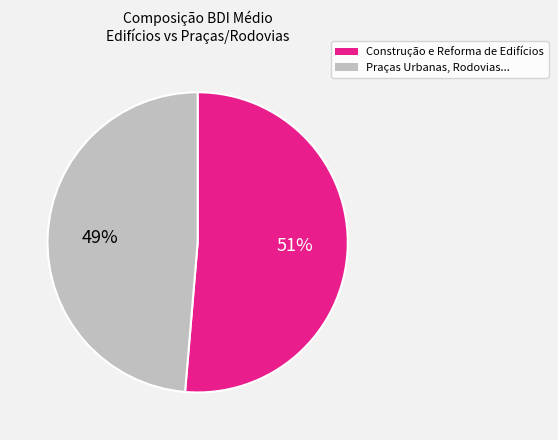

To the nearest percent, what is the average slice percentage?

50%